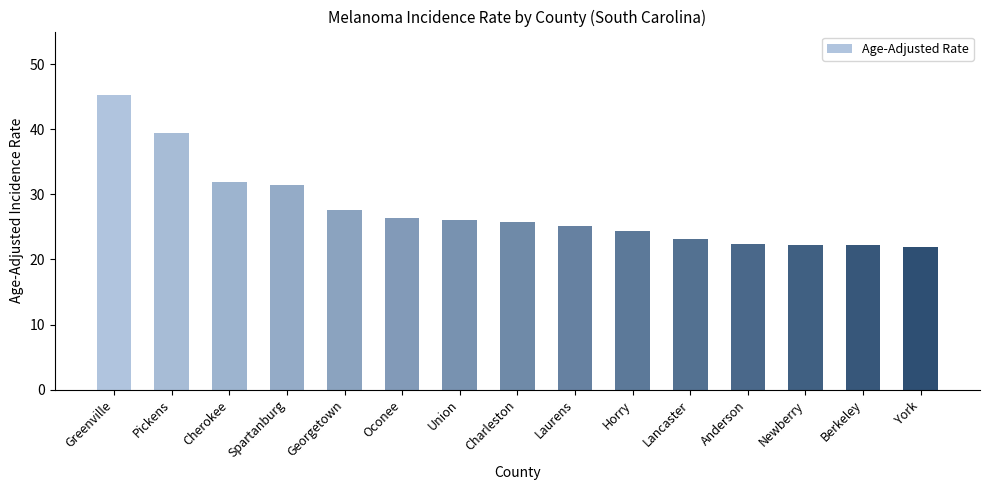

The value at Charleston is 25.8. True or false?

True